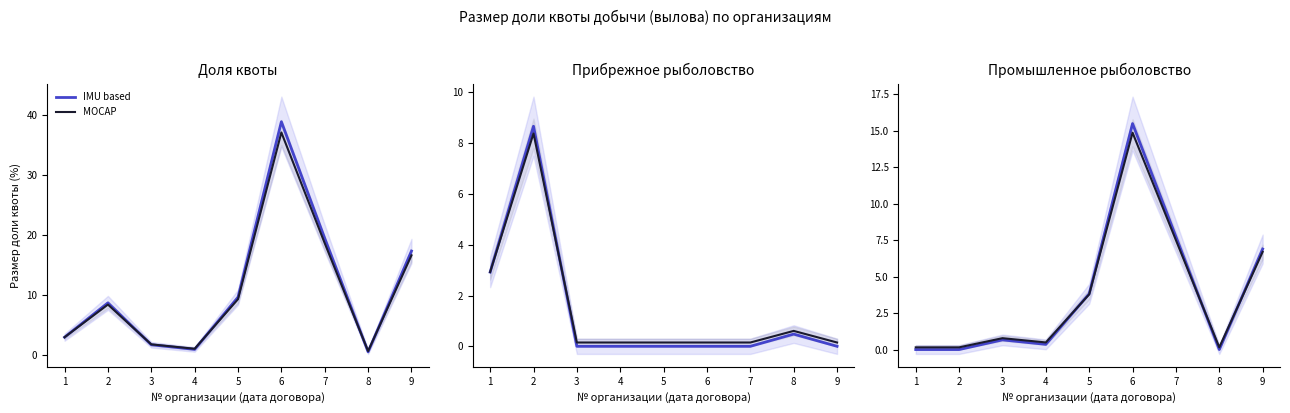

At how many categories does at least one series exceed 2?

4